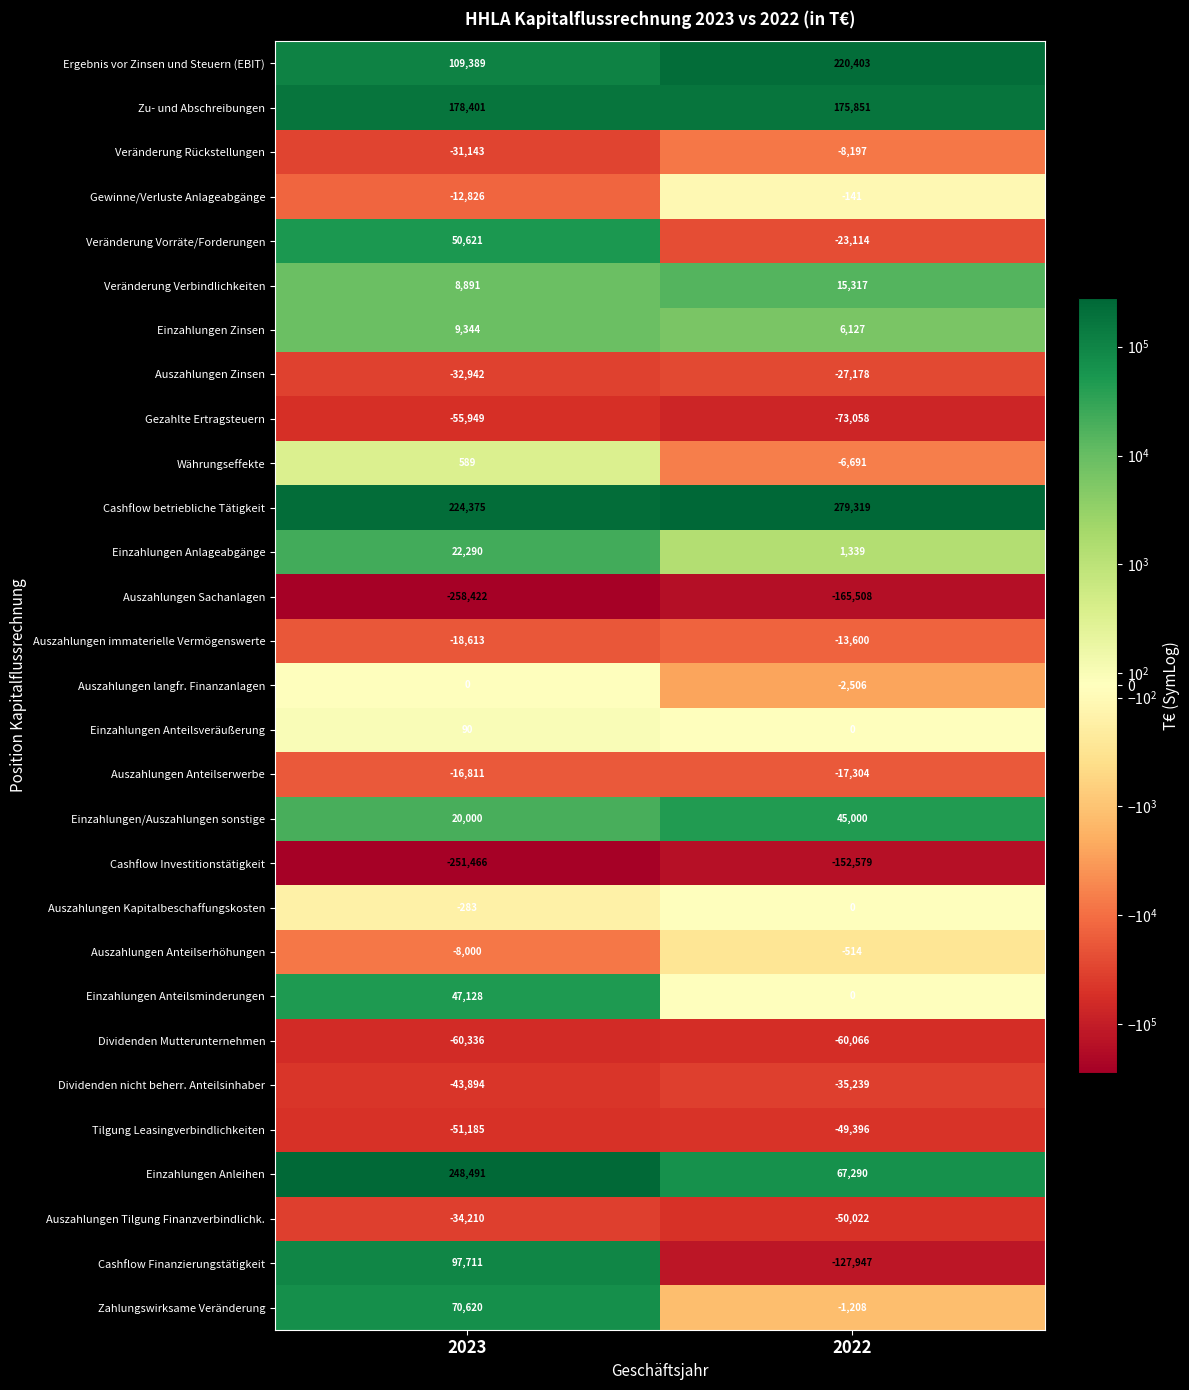

What is the spread (max minus min) of values at 2023?

506913